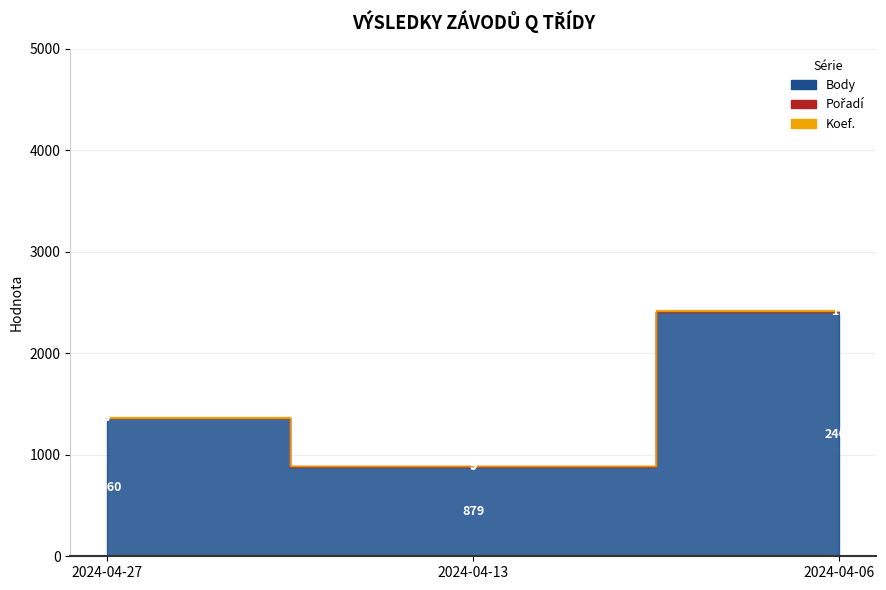

At how many categories does at least one series exceed 364?

3